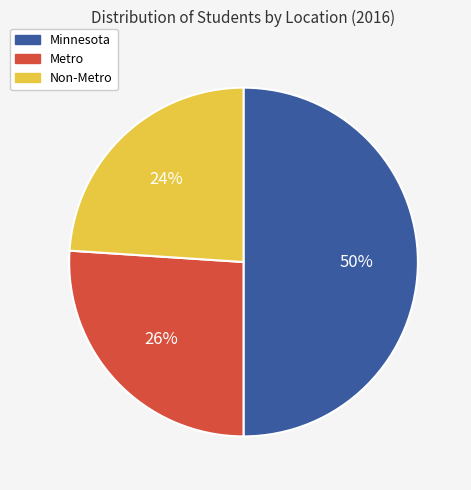

What is the ratio of the value at Non-Metro to the value at Metro?

0.9